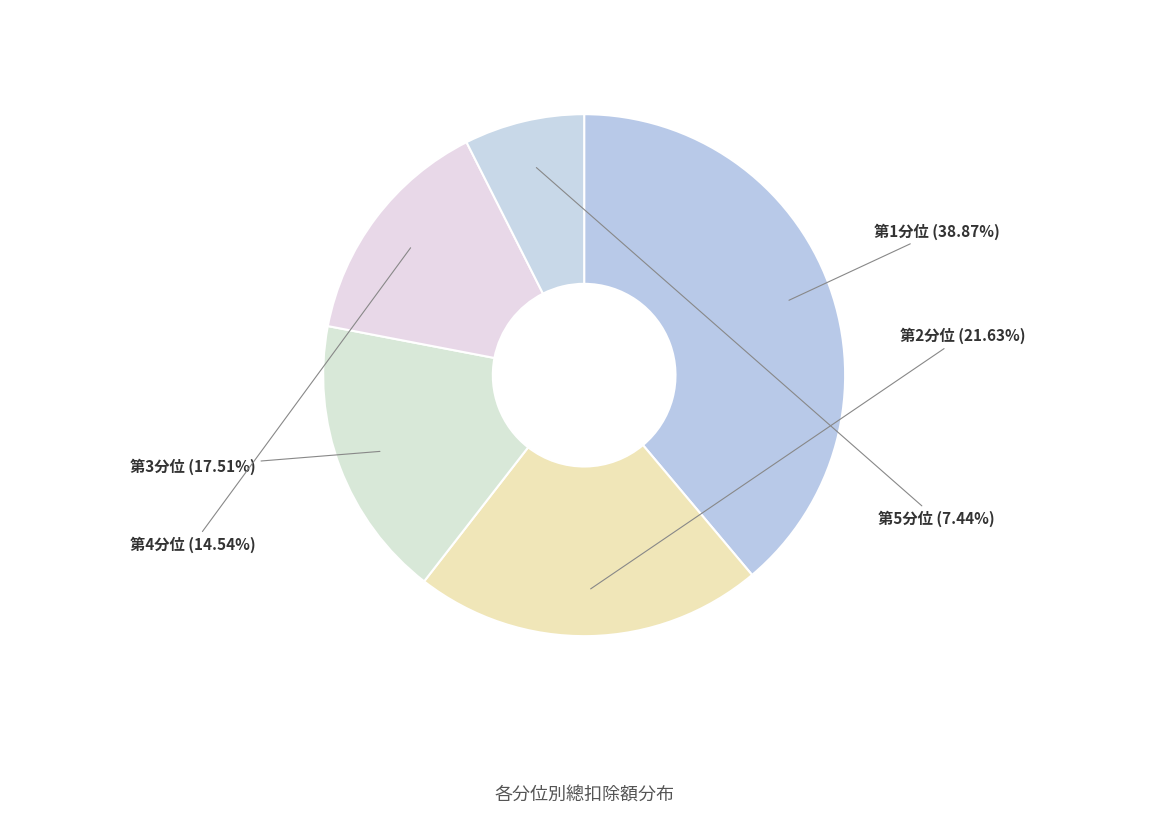

How many slices are in this pie chart?

5